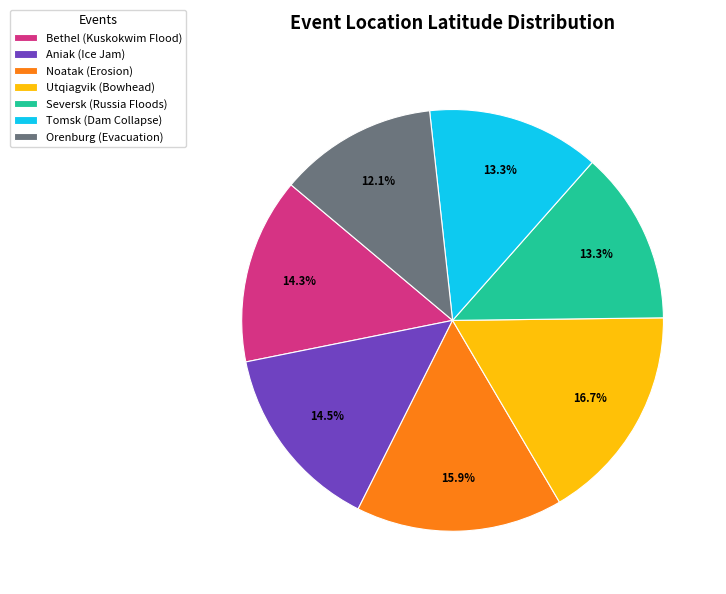

The Orenburg (Evacuation) slice represents 26% of the pie. True or false?

False